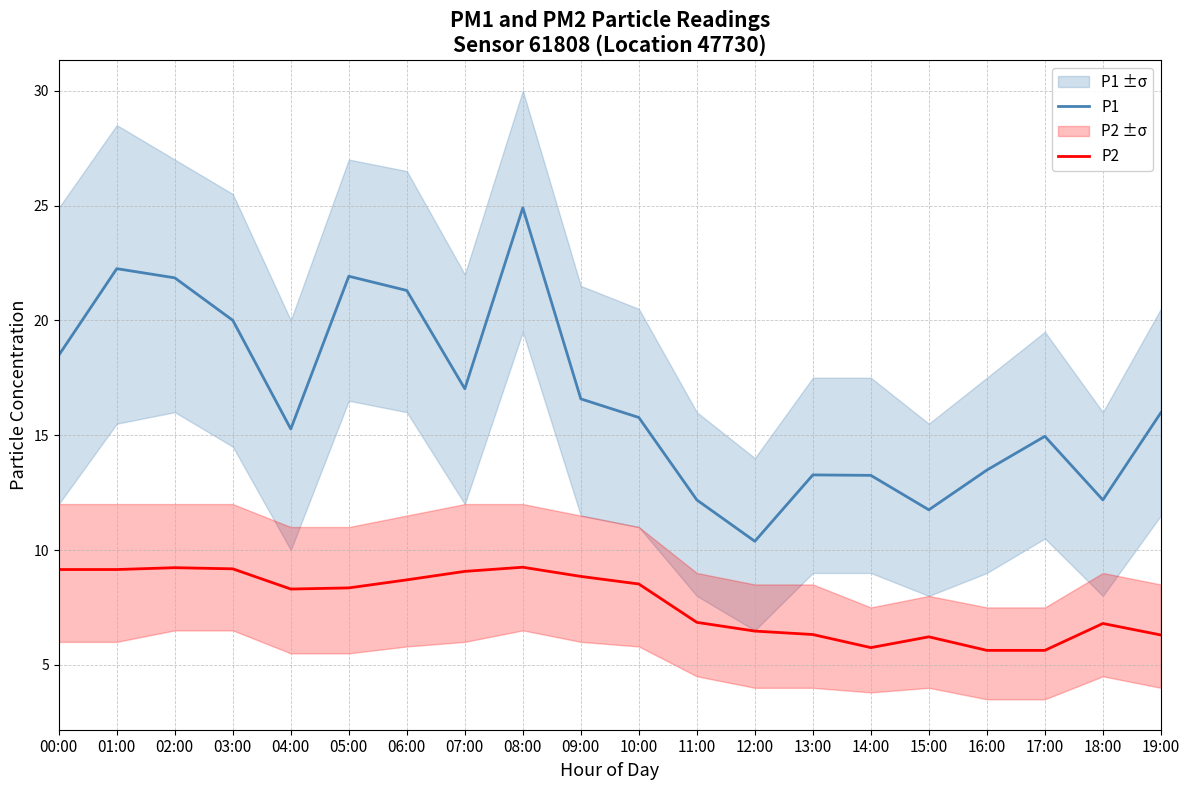

Reading left to right, list all the values displayed in this chart.

P1: 00:00=18.5	01:00=22.2	02:00=21.9	03:00=20.0	04:00=15.3	05:00=21.9	06:00=21.3	07:00=17.0	08:00=24.9	09:00=16.6	10:00=15.8	11:00=12.2	12:00=10.4	13:00=13.3	14:00=13.2	15:00=11.8	16:00=13.5	17:00=14.9	18:00=12.2	19:00=16.0
P2: 00:00=9.2	01:00=9.2	02:00=9.2	03:00=9.2	04:00=8.3	05:00=8.3	06:00=8.7	07:00=9.1	08:00=9.2	09:00=8.8	10:00=8.5	11:00=6.8	12:00=6.5	13:00=6.3	14:00=5.8	15:00=6.2	16:00=5.6	17:00=5.6	18:00=6.8	19:00=6.3